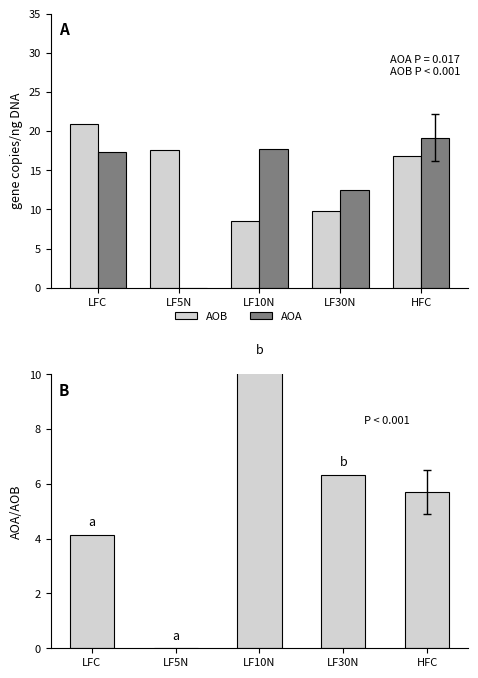

Which series has the largest range (max minus min)?

AOA